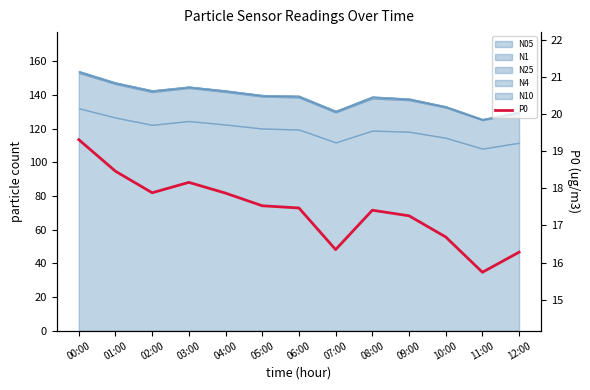

What is the change in value from 01:00 to 11:00?

-2.7